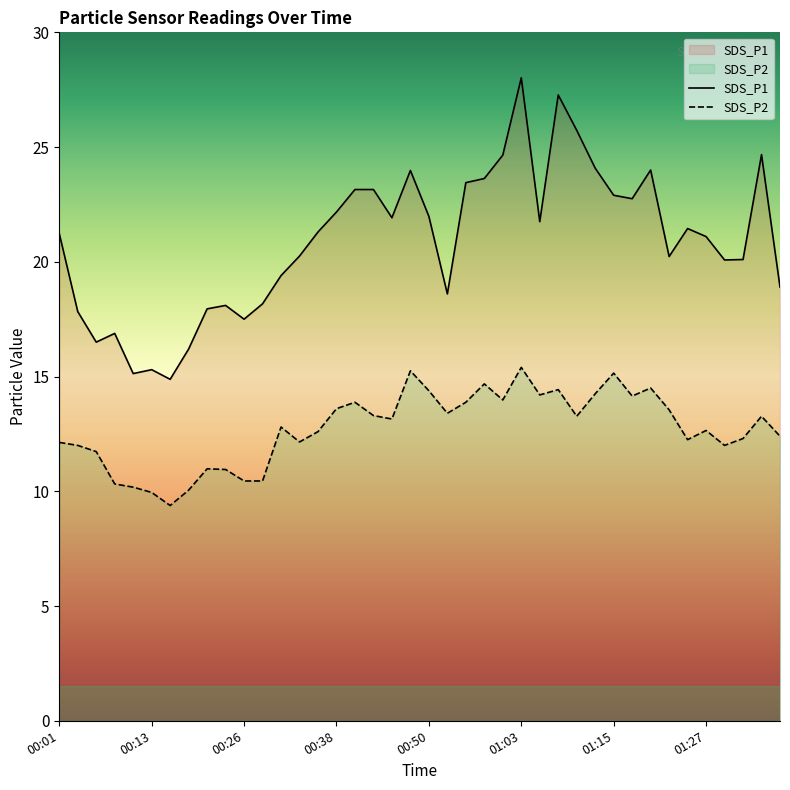

True or false: SDS_P2 and SDS_P1 intersect in this chart.

False